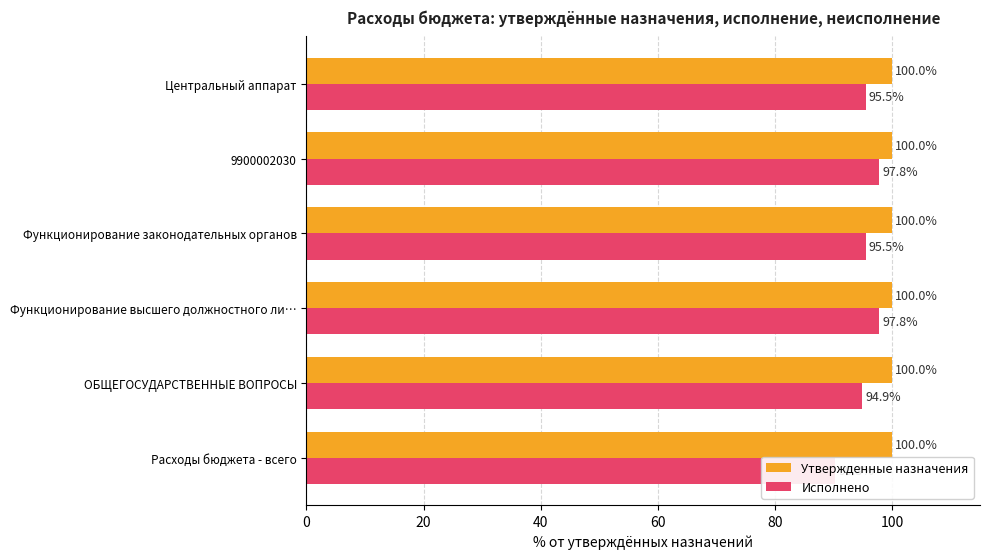

What are all the series names shown in the legend?

Утвержденные назначения, Исполнено